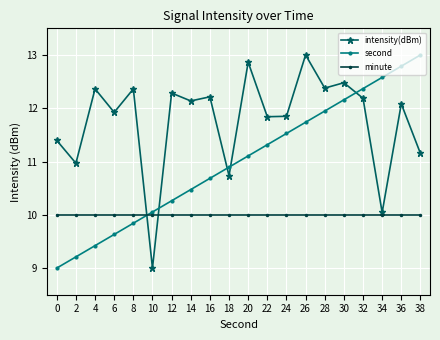

True or false: second has a value of 6.6 at 30.

False